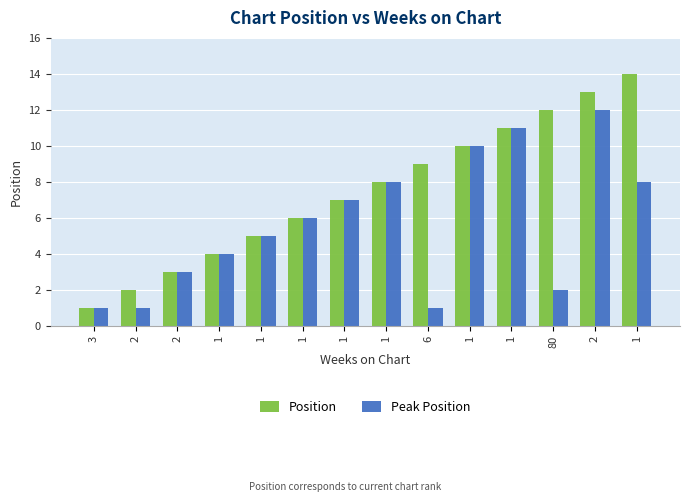

What is the value of the Peak Position bar at the 7th from the left?

4